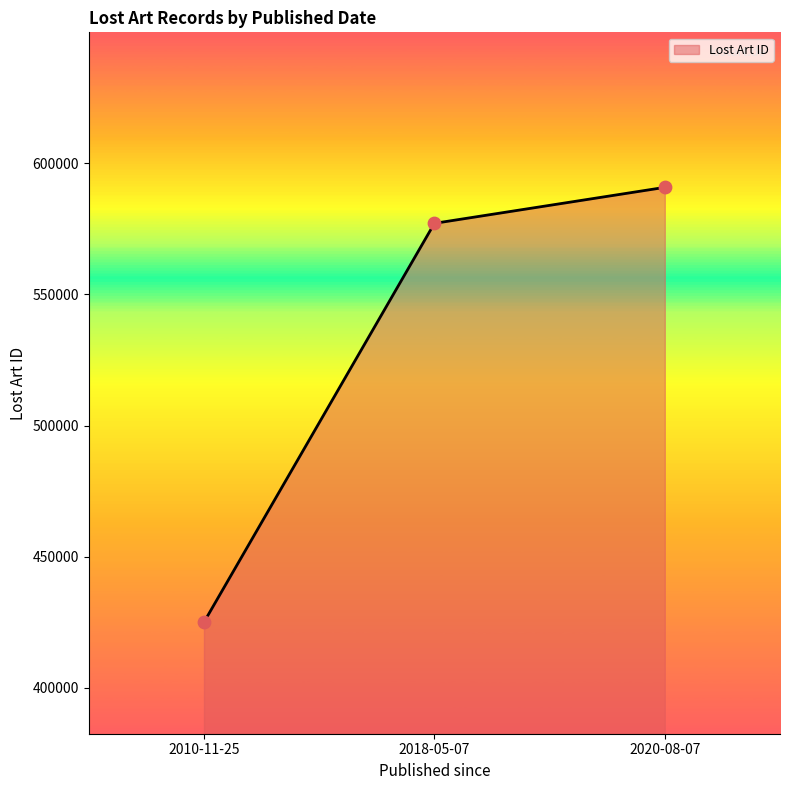

What is the ratio of the value at 2020-08-07 to the value at 2018-05-07?

1.0